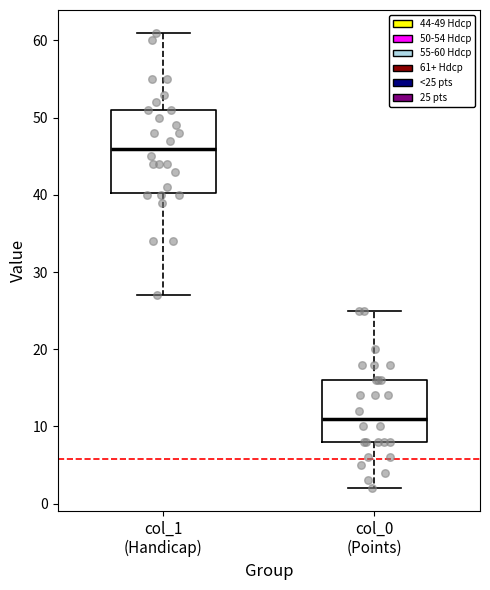

Reading left to right, transcribe this box plot: for each box, give where its median line is, the range the box spans, and where its two whiskers end, as read against the y-axis. The values are not printed on the chart, so give them approximately, as read against the axis.

col_1 (Handicap): median 46, box 40 to 51, whiskers 27 to 61
col_0 (Points): median 11, box 8 to 16, whiskers 2 to 25